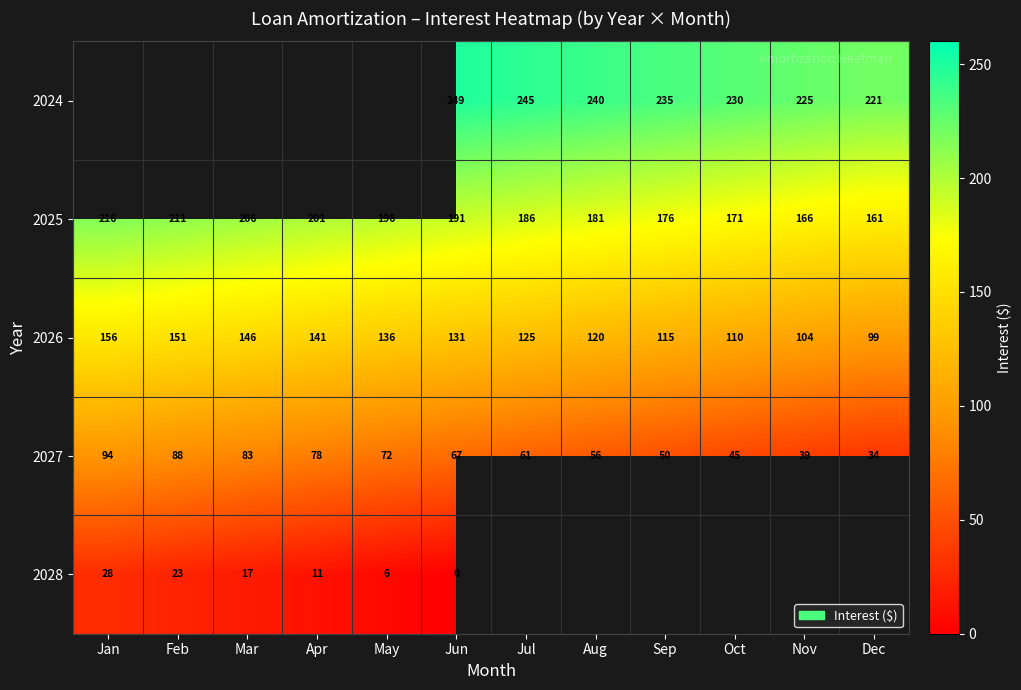

How many categories are shown in the chart?

12